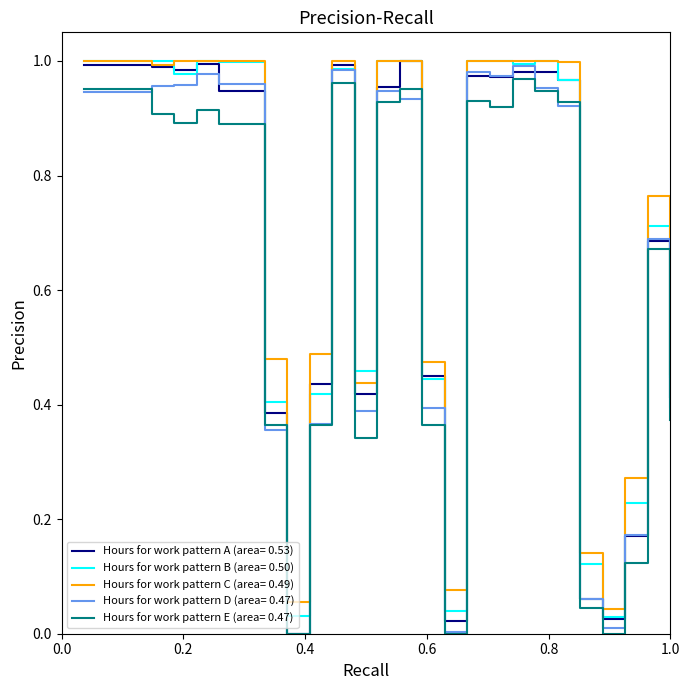

True or false: Hours for work pattern C (area= 0.49) and Hours for work pattern E (area= 0.47) cross at least once.

False